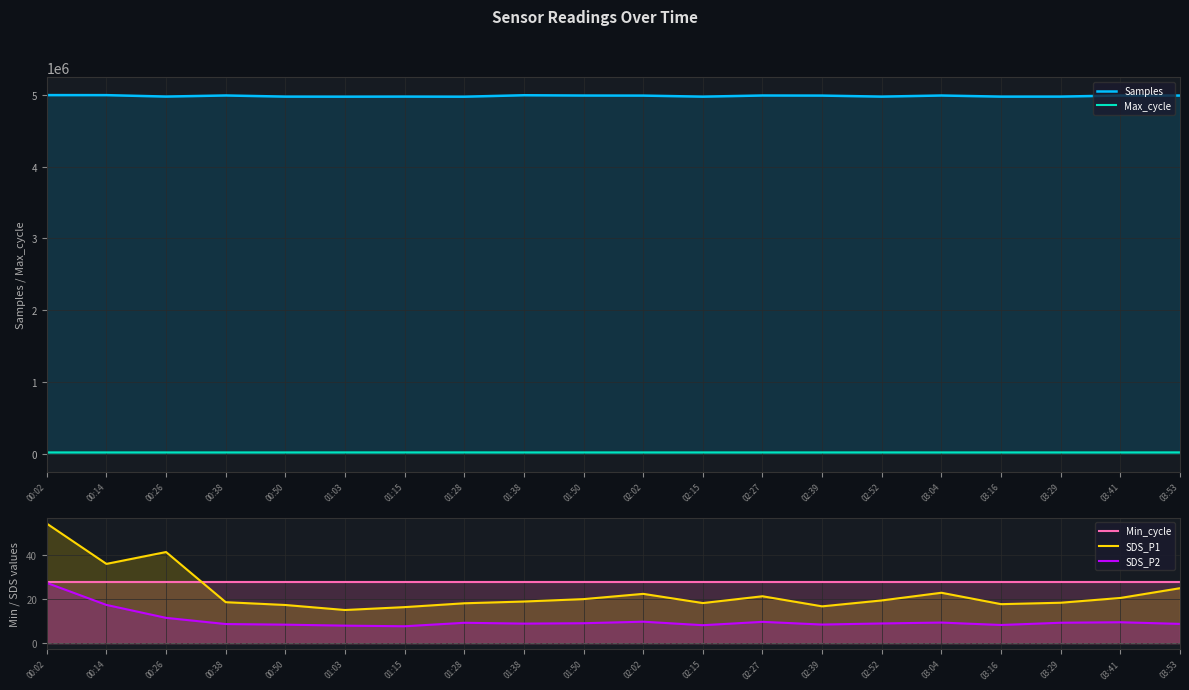

Reading right to left, transcribe all the data shown in this chart.

Samples: 03:53=4987900.0	03:41=4988400.0	03:29=4973100.0	03:16=4972800.0	03:04=4988300.0	02:52=4973000.0	02:39=4987200.0	02:27=4988500.0	02:15=4972500.0	02:02=4987000.0	01:50=4988000.0	01:38=4992094.0	01:28=4971782.0	01:15=4973273.0	01:03=4972091.0	00:50=4972947.0	00:38=4988792.0	00:26=4973678.0	00:14=4993472.0	00:02=4994002.0
Max_cycle: 03:53=20489.0	03:41=20095.0	03:29=20180.0	03:16=20250.0	03:04=20120.0	02:52=20300.0	02:39=20150.0	02:27=20090.0	02:15=20200.0	02:02=20080.0	01:50=20100.0	01:38=20129.0	01:28=20571.0	01:15=20405.0	01:03=20435.0	00:50=20086.0	00:38=20053.0	00:26=20055.0	00:14=20145.0	00:02=20117.0
Min_cycle: 03:53=28.0	03:41=28.0	03:29=28.0	03:16=28.0	03:04=28.0	02:52=28.0	02:39=28.0	02:27=28.0	02:15=28.0	02:02=28.0	01:50=28.0	01:38=28.0	01:28=28.0	01:15=28.0	01:03=28.0	00:50=28.0	00:38=28.0	00:26=28.0	00:14=28.0	00:02=28.0
SDS_P1: 03:53=25.1	03:41=20.6	03:29=18.4	03:16=17.8	03:04=23.0	02:52=19.5	02:39=16.8	02:27=21.4	02:15=18.3	02:02=22.5	01:50=20.1	01:38=19.0	01:28=18.2	01:15=16.4	01:03=15.1	00:50=17.4	00:38=18.7	00:26=41.6	00:14=36.2	00:02=54.5
SDS_P2: 03:53=8.8	03:41=9.6	03:29=9.3	03:16=8.3	03:04=9.4	02:52=9.0	02:39=8.5	02:27=9.7	02:15=8.2	02:02=9.8	01:50=9.1	01:38=8.9	01:28=9.3	01:15=7.7	01:03=8.0	00:50=8.4	00:38=8.7	00:26=11.6	00:14=17.4	00:02=27.5